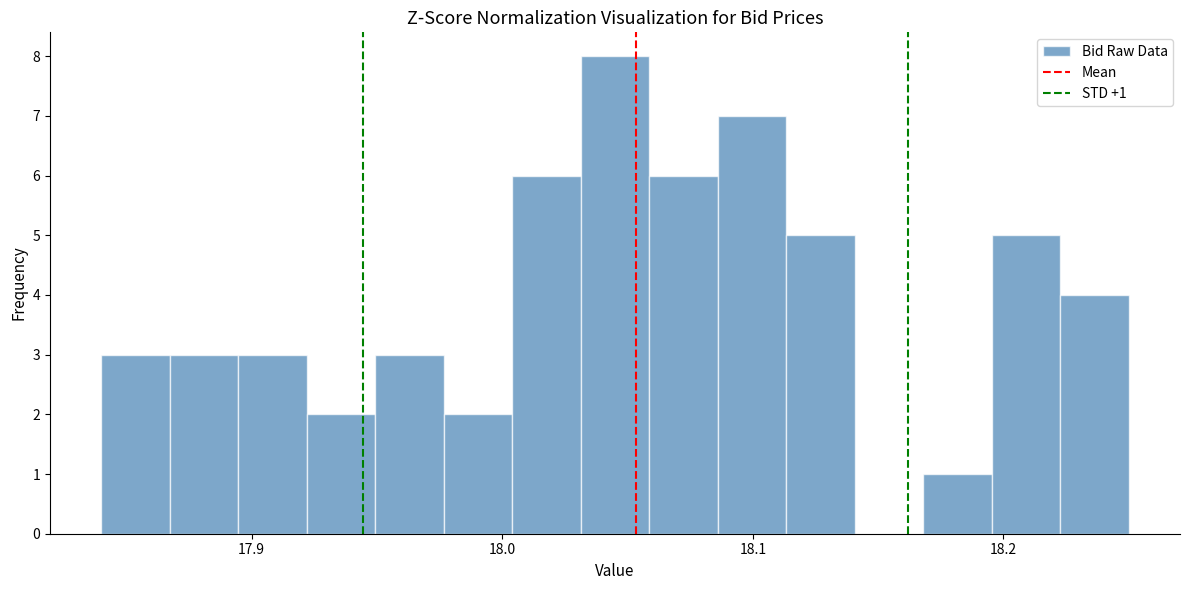

Around what value on the x-axis is the tallest bar? Give the approximate position of its centre, as read against the axis.

18.05